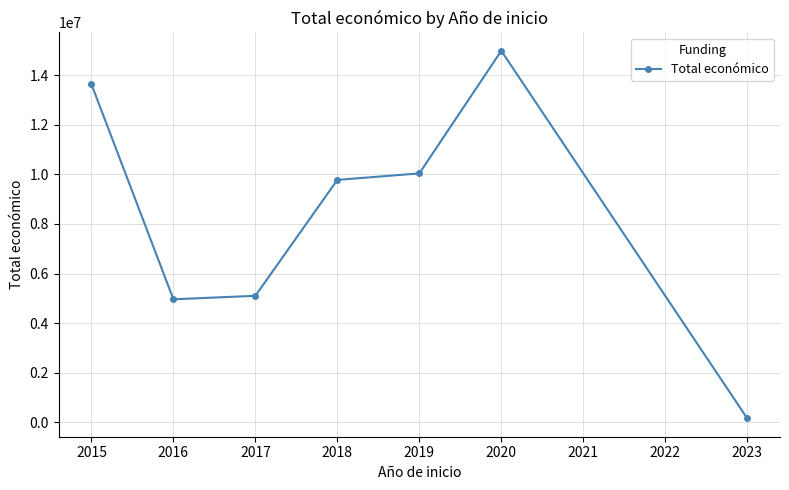

Rank the categories by value from highest to lowest.

2020, 2015, 2019, 2018, 2017, 2016, 2023